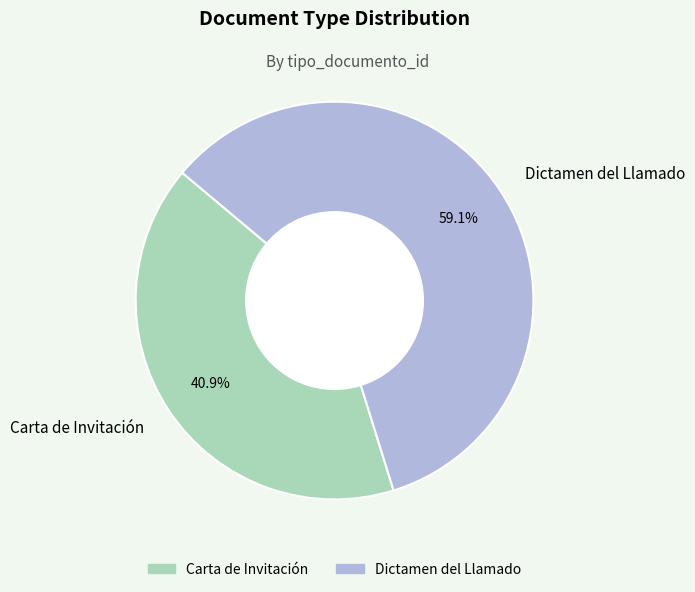

To the nearest percent, what percentage of the pie is Carta de Invitación?

41%